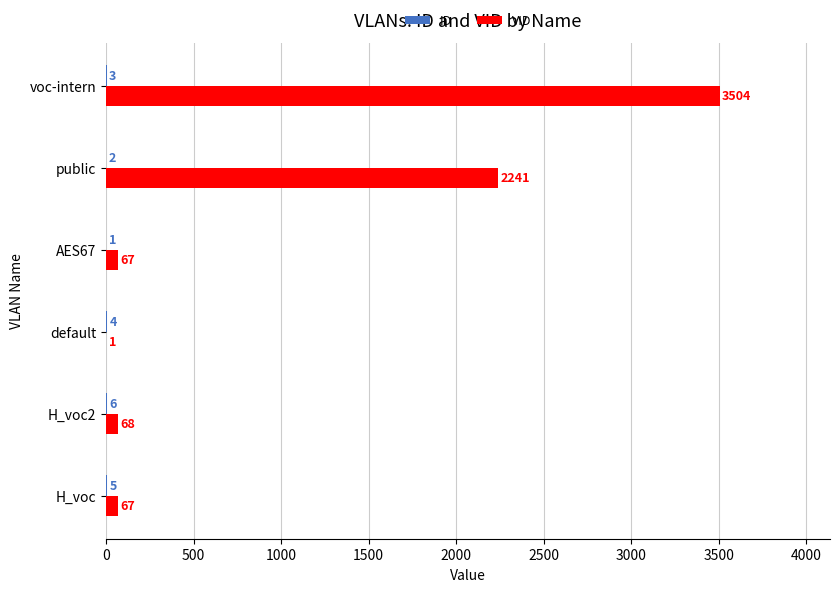

What is the total value across all series at default?

5